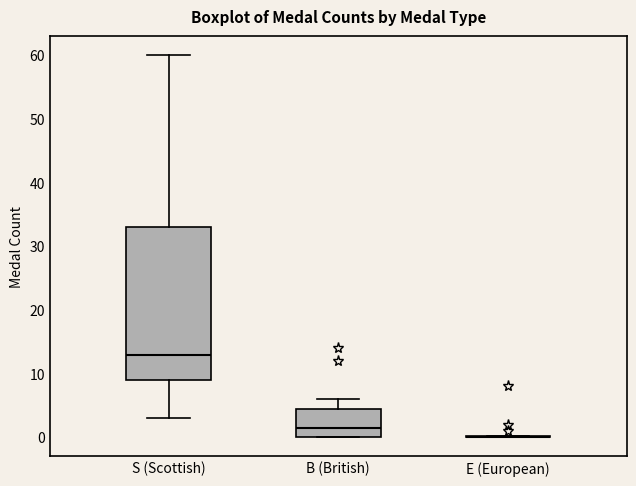

Reading left to right, transcribe this box plot: for each box, give where its median line is, the range the box spans, and where its two whiskers end, as read against the y-axis. The values are not printed on the chart, so give them approximately, as read against the axis.

S (Scottish): median 13, box 9 to 33, whiskers 3 to 60
B (British): median 2, box 0 to 5, whiskers 0 to 6
E (European): box collapsed to a line at 0, whiskers 0 to 0